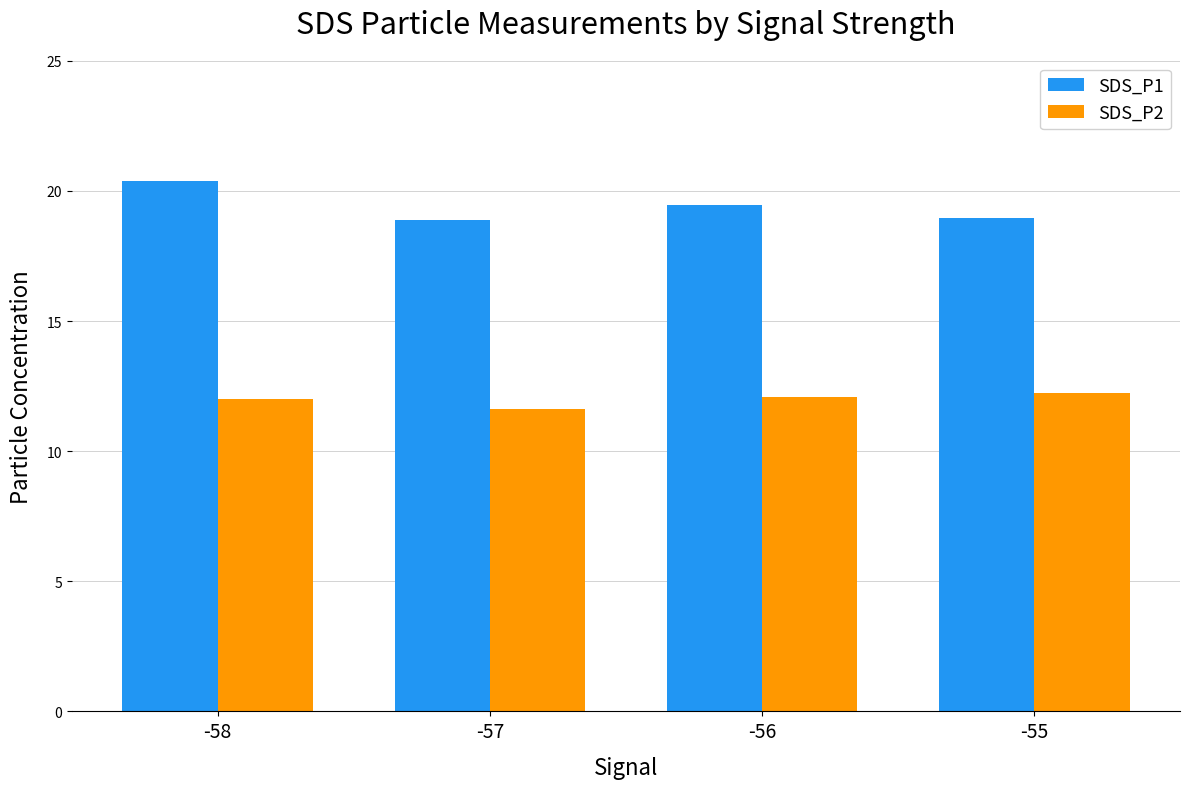

At which label is SDS_P2 closest to 11?

-57